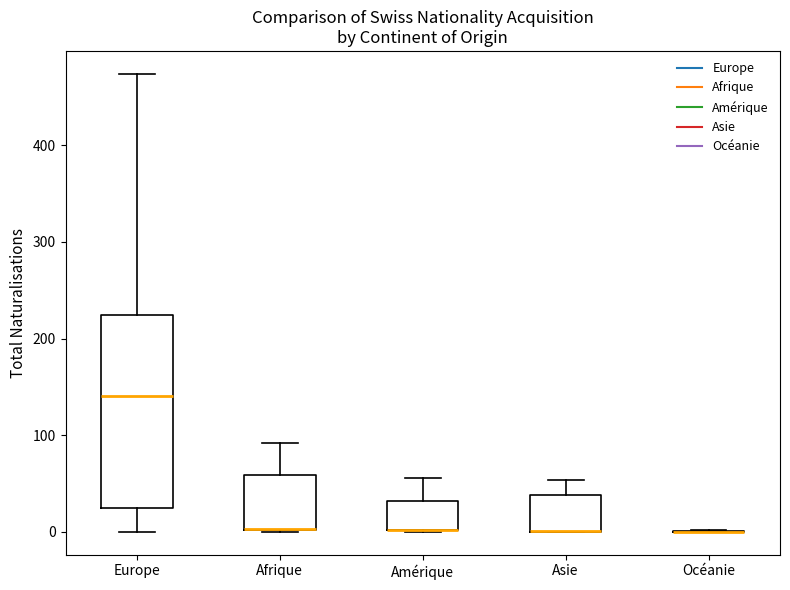

Reading left to right, read every box against the y-axis: the position of its median line, the range the box covers, and the ends of its whiskers. The values are not printed on the chart, so give them approximately, as read against the axis.

Europe: median 140, box 20 to 220, whiskers 0 to 470
Afrique: median 0 (drawn on the box's lower edge), box 0 to 60, whiskers 0 to 90
Amérique: median 0 (drawn on the box's lower edge), box 0 to 30, whiskers 0 to 60
Asie: median 0 (drawn on the box's lower edge), box 0 to 40, whiskers 0 to 50
Océanie: box collapsed to a line at 0, whiskers 0 to 0